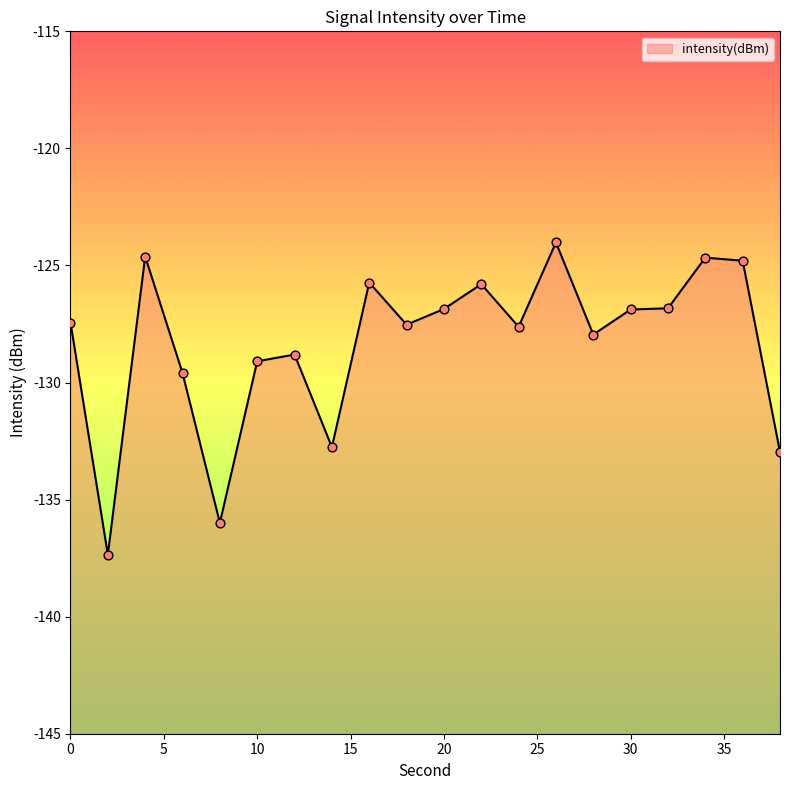

Between 30 and 18, which is larger?

30